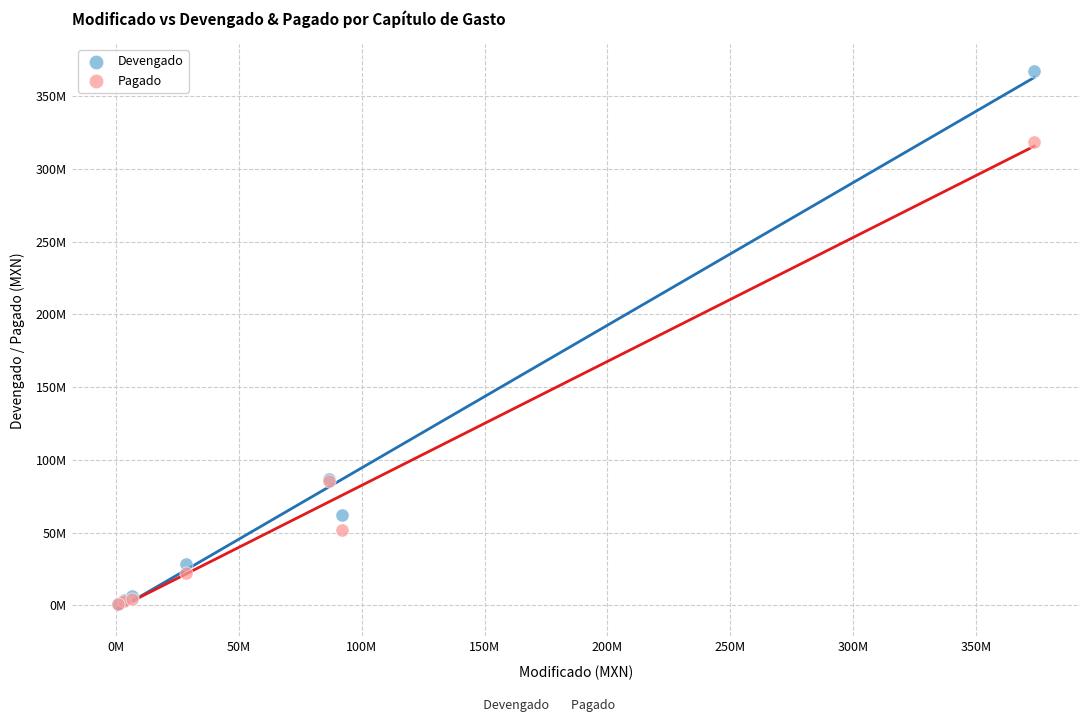

What are all the series names shown in the legend?

Devengado, Pagado